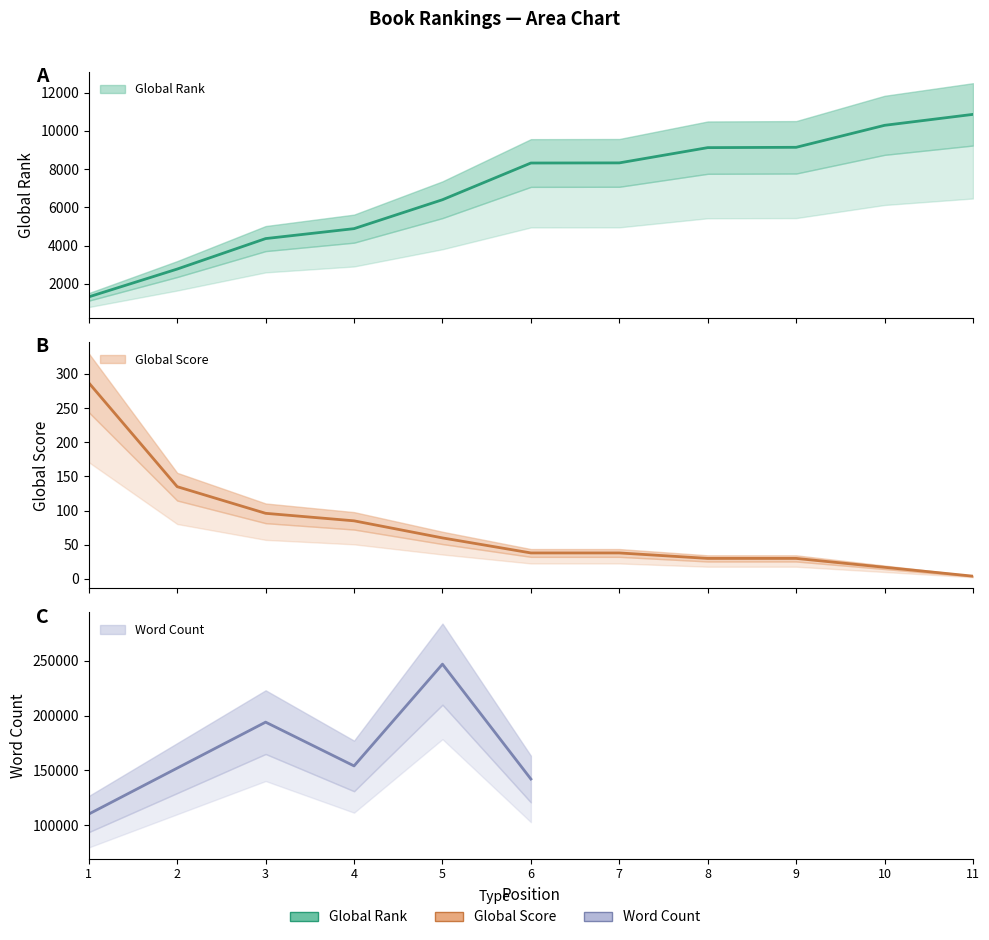

The Global Score series shows 135 at 2. True or false?

True